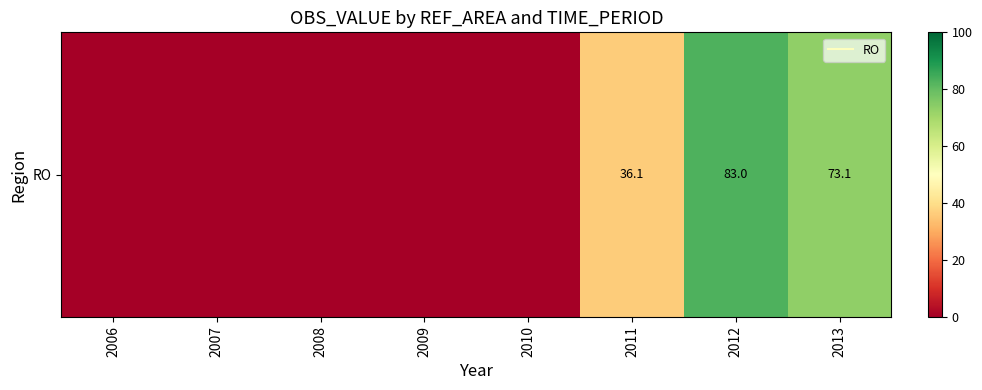

What is the difference between the maximum and minimum values?

83.0